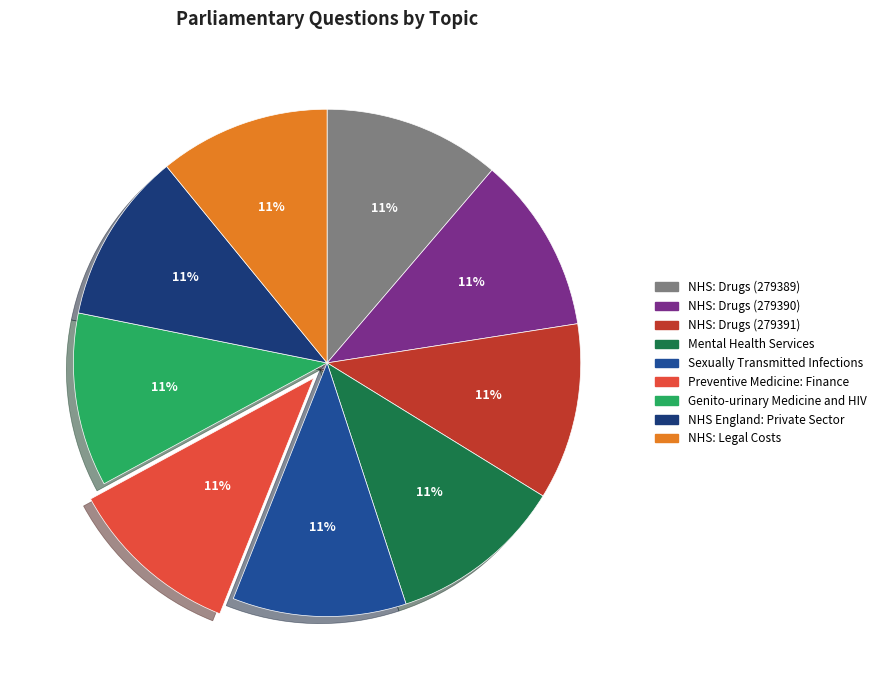

Combined, do NHS: Drugs (279389) and Sexually Transmitted Infections account for over 50%?

No